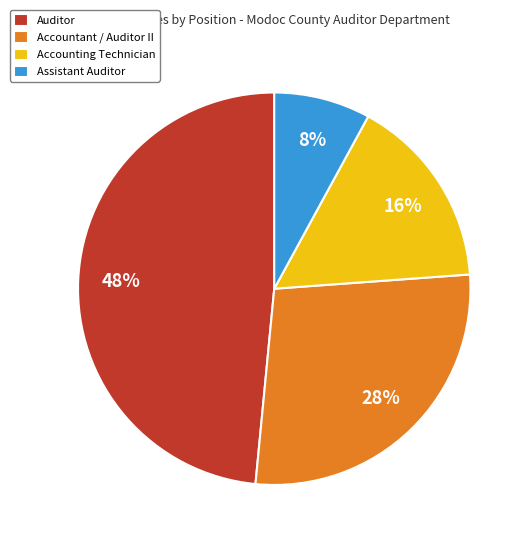

Between Accountant / Auditor II and Accounting Technician, which is larger?

Accountant / Auditor II